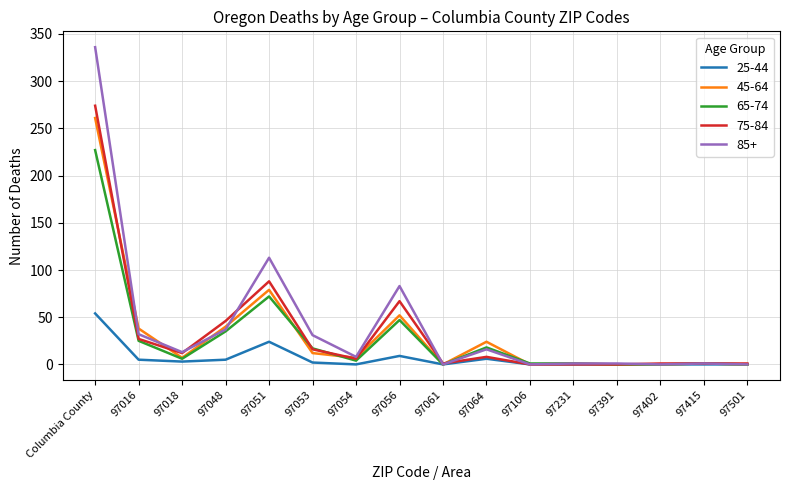

Is the value of 45-64 at 97501 greater than the value of 65-74 at Columbia County?

No